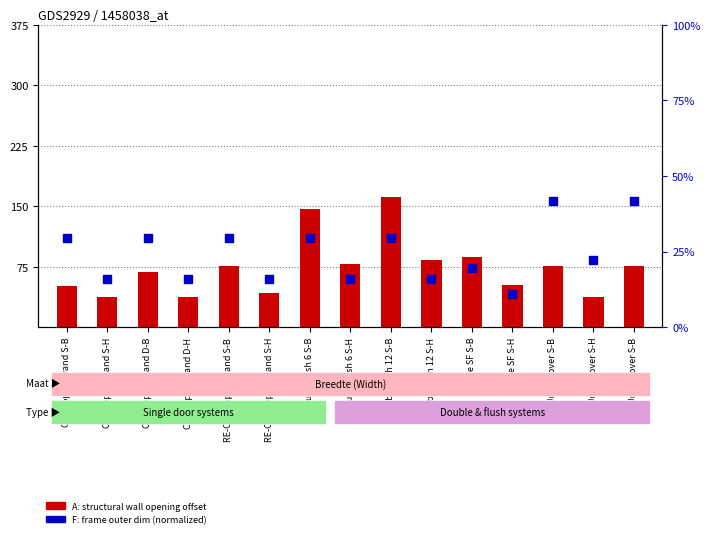

Which series reaches the maximum Y coordinate?

A (structural opening offset)